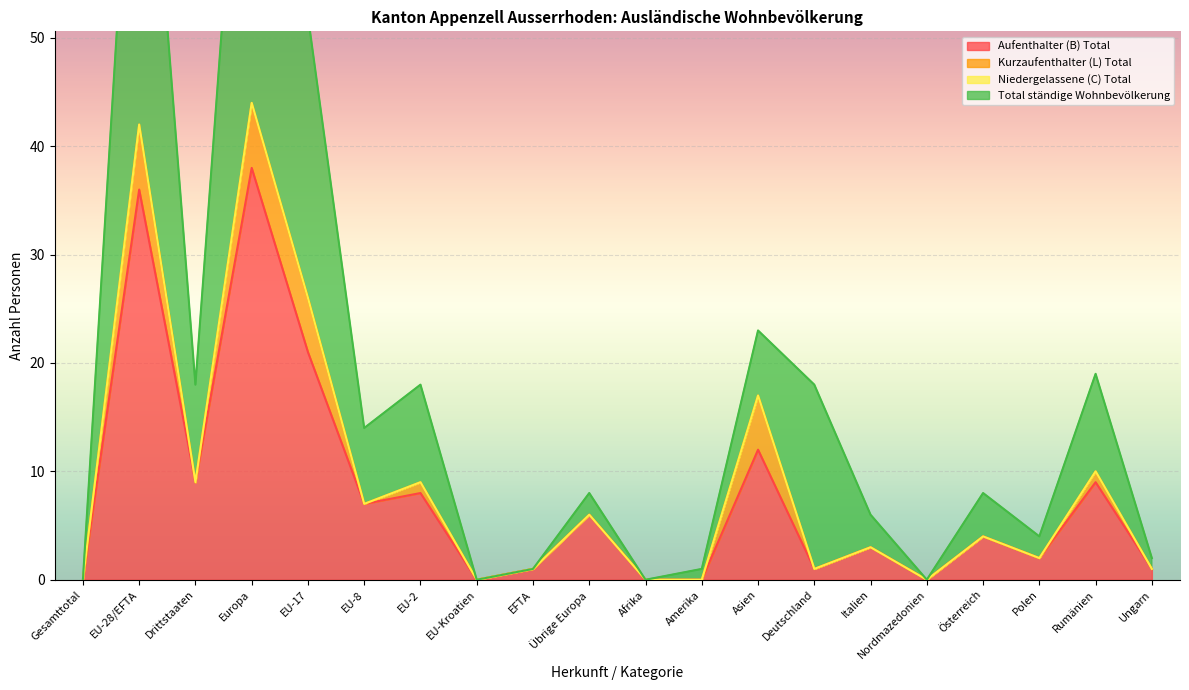

True or false: Total ständige Wohnbevölkerung and Aufenthalter (B) Total cross at least once.

False